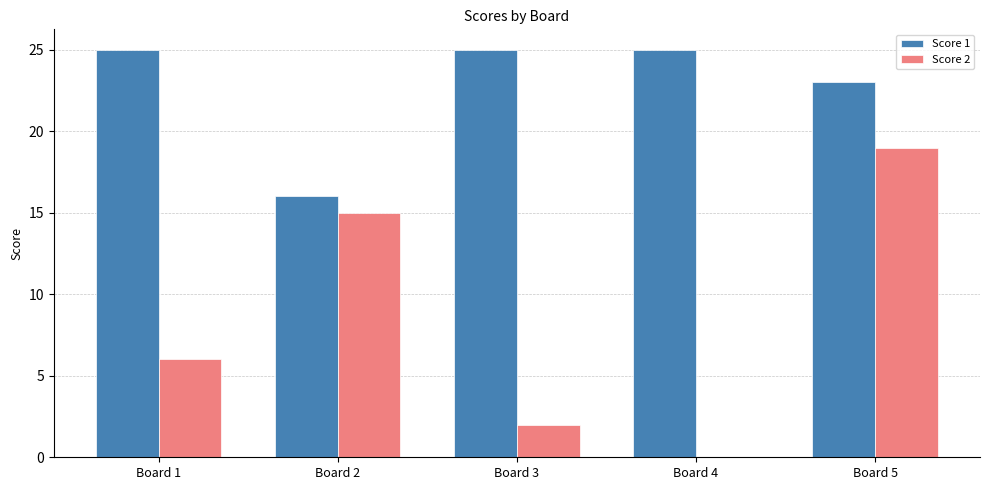

Reading right to left, extract all data points from this chart.

Score 1: Board 5=23	Board 4=25	Board 3=25	Board 2=16	Board 1=25
Score 2: Board 5=19	Board 4=0	Board 3=2	Board 2=15	Board 1=6